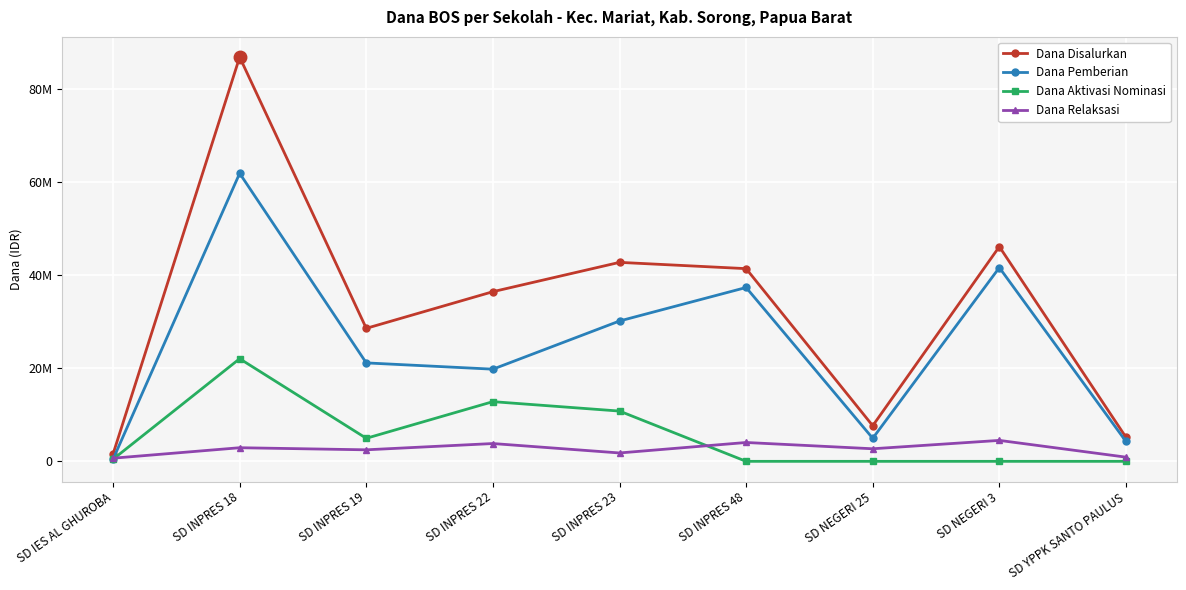

What are all the series names shown in the legend?

Dana Disalurkan, Dana Pemberian, Dana Aktivasi Nominasi, Dana Relaksasi